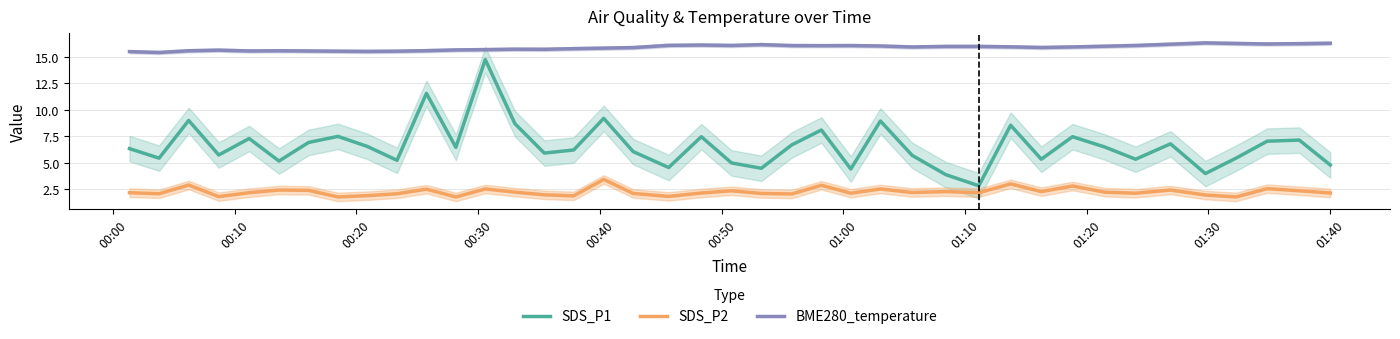

What is the maximum value for SDS_P2?

3.5